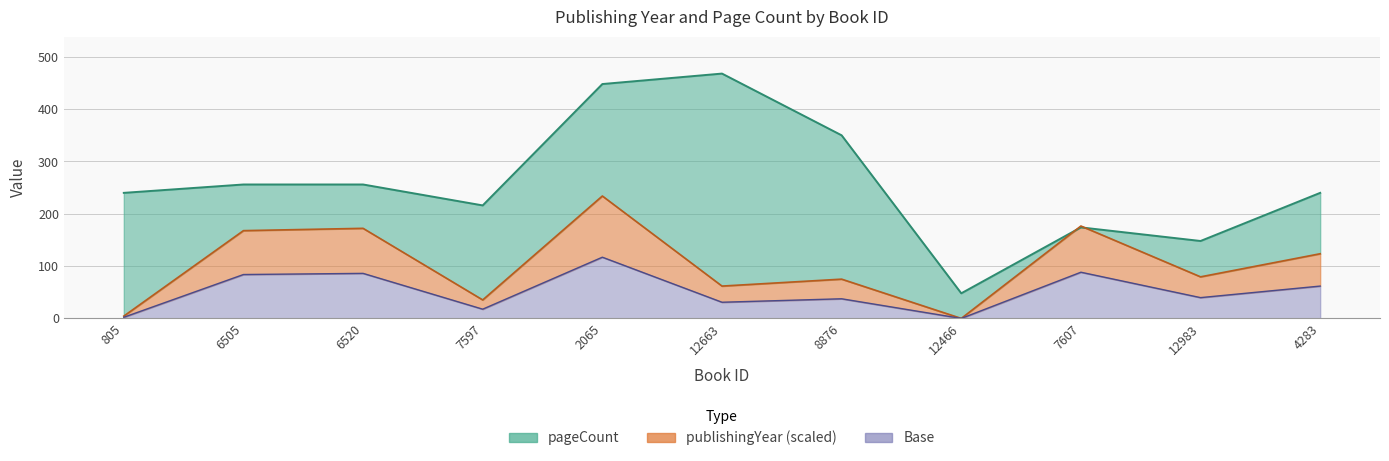

What is the approximate value of pageCount at 12663?

468.0